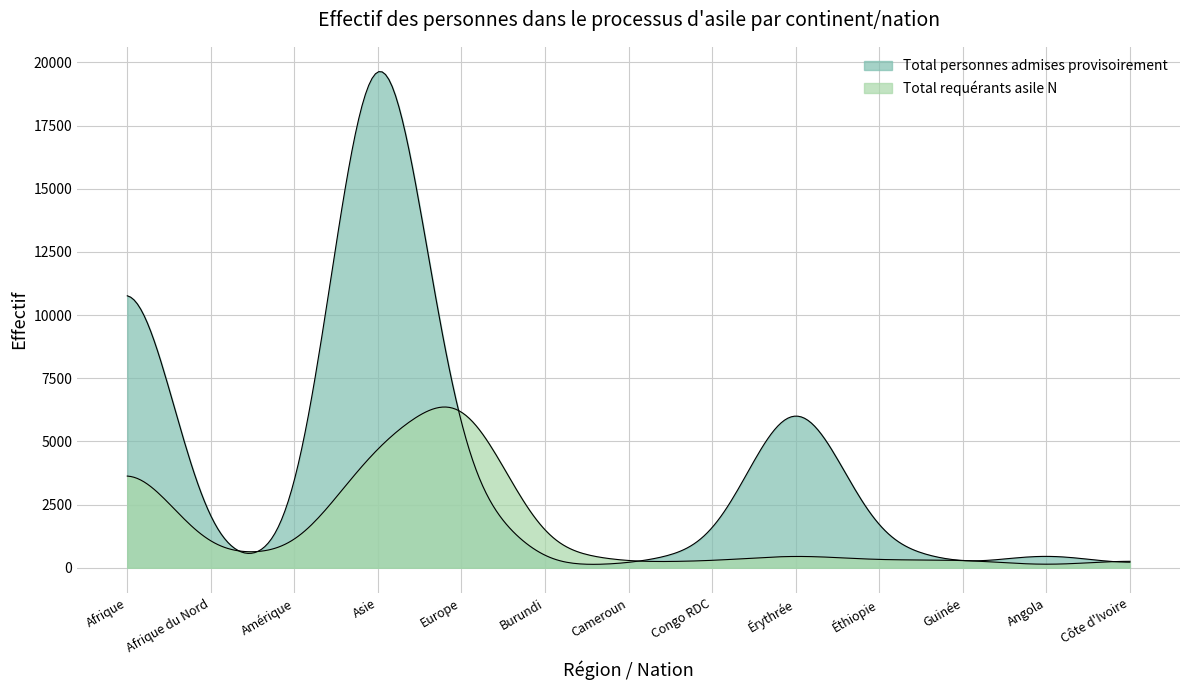

How many data points in Total requérants asile N are above 503?

6